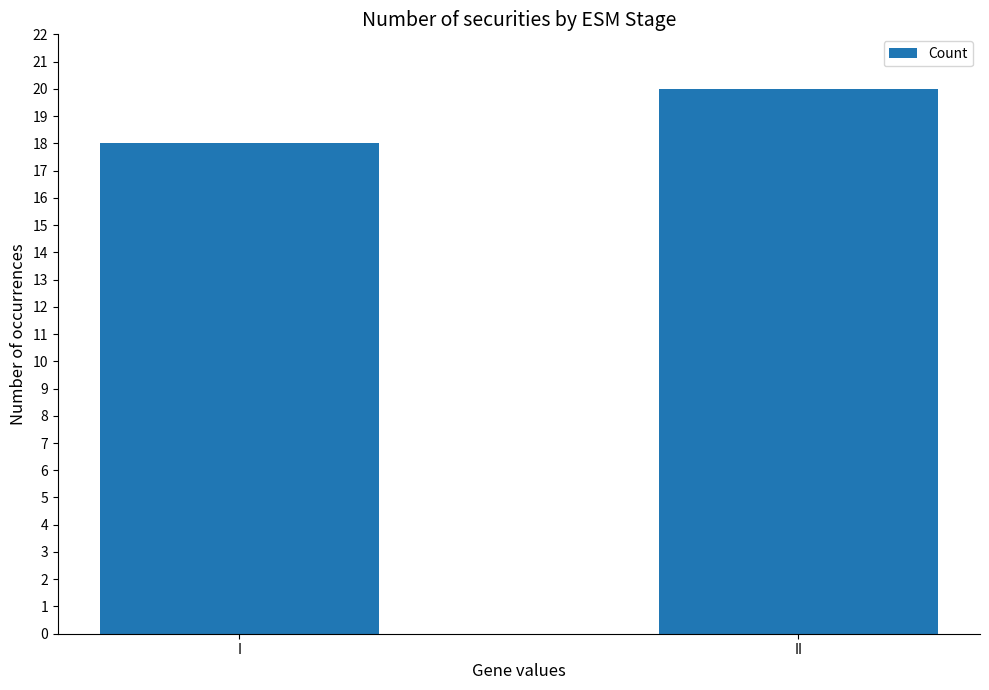

What is the sum of all values?

38